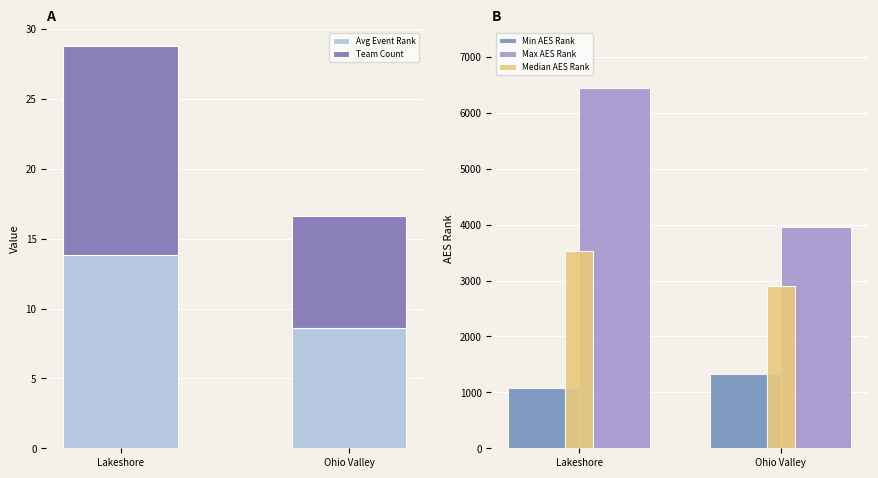

Reading left to right, what are all the values shown in this chart?

Avg Event Rank: Lakeshore=13.8	Ohio Valley=8.6
Team Count: Lakeshore=15.0	Ohio Valley=8.0
Min AES Rank: Lakeshore=1074.0	Ohio Valley=1337.0
Max AES Rank: Lakeshore=6450.0	Ohio Valley=3954.0
Median AES Rank: Lakeshore=3537.0	Ohio Valley=2900.5